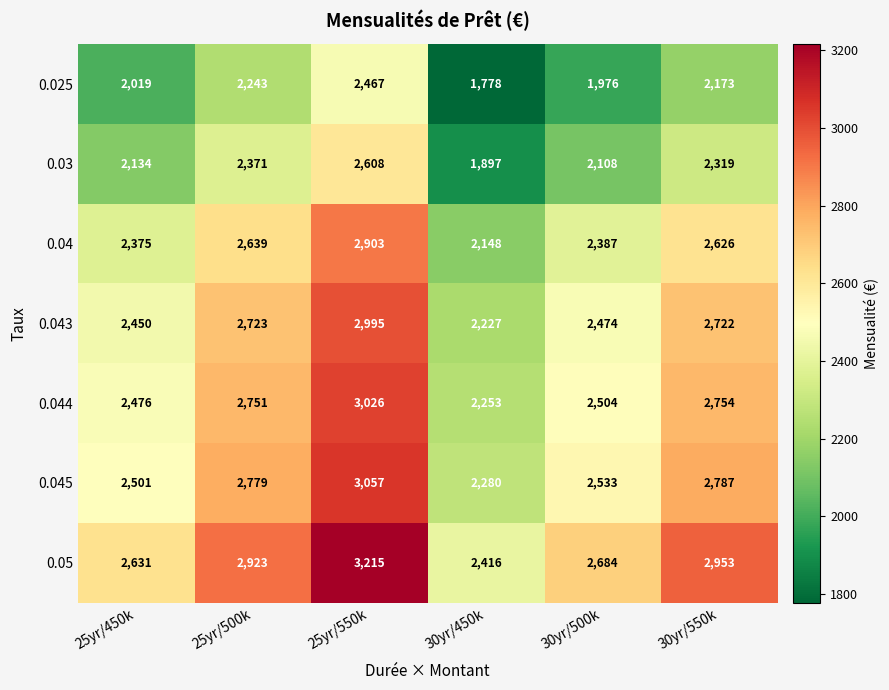

The 0.05 series shows 2416 at 30yr/450k. True or false?

True